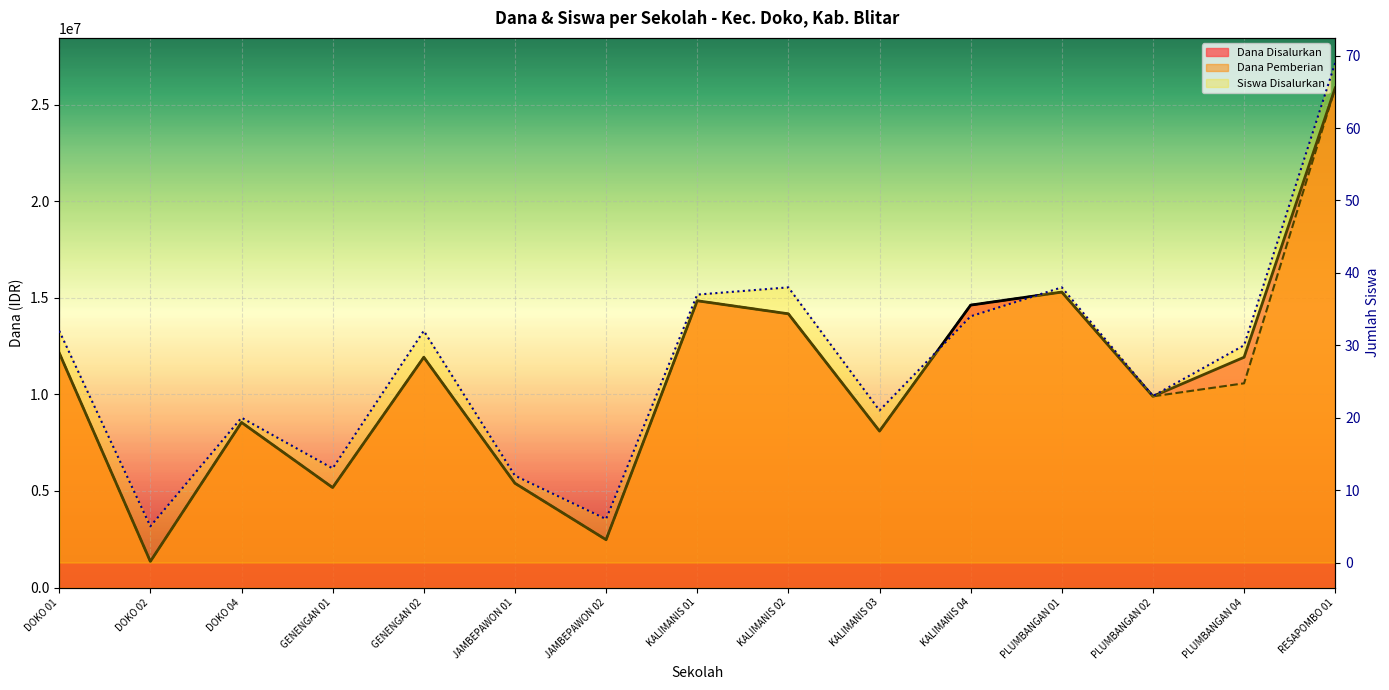

Which series has the largest total across all categories?

Dana Disalurkan